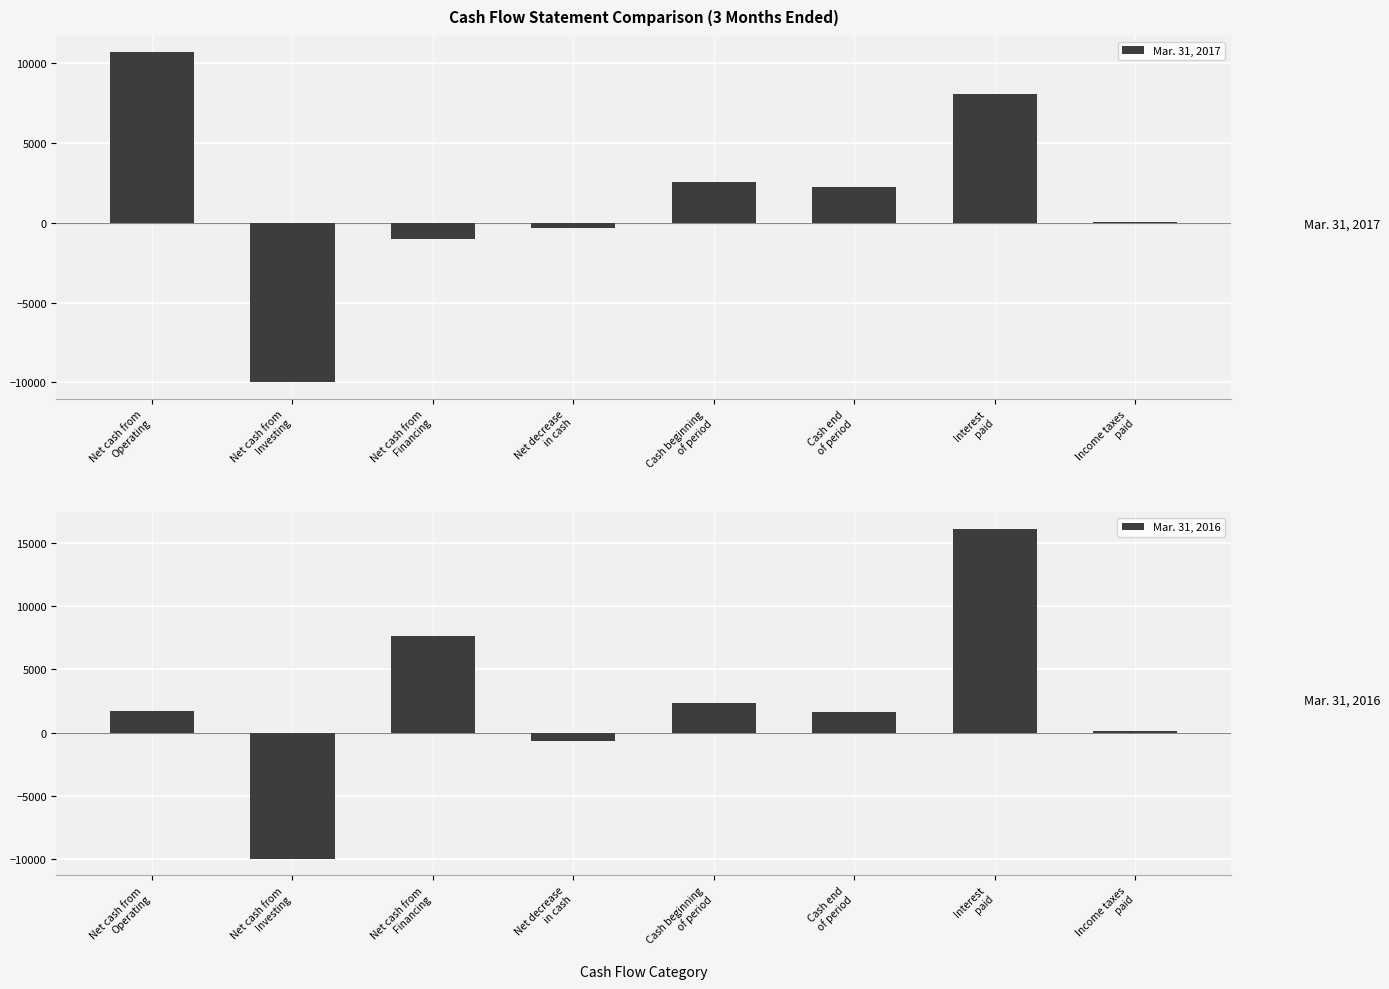

How many values in the Mar. 31, 2016 series exceed 1724?

3